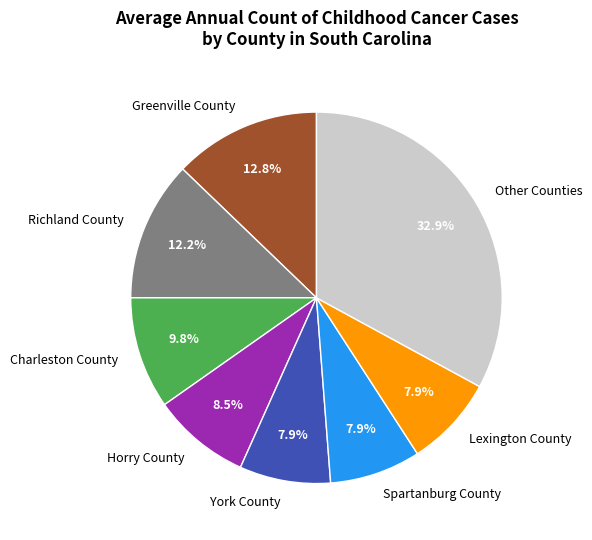

What portion of the pie excludes Horry County?

91.5%